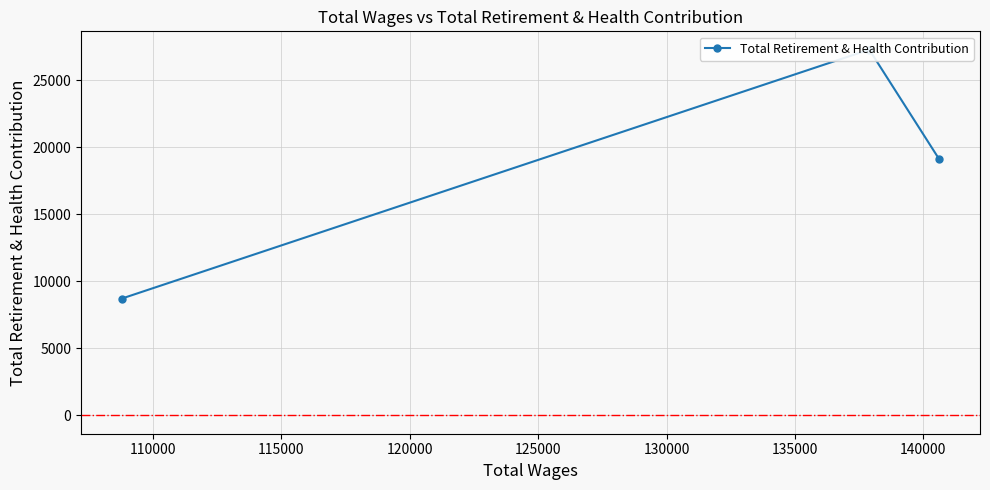

True or false: the data shows 12967 at 115000.

False